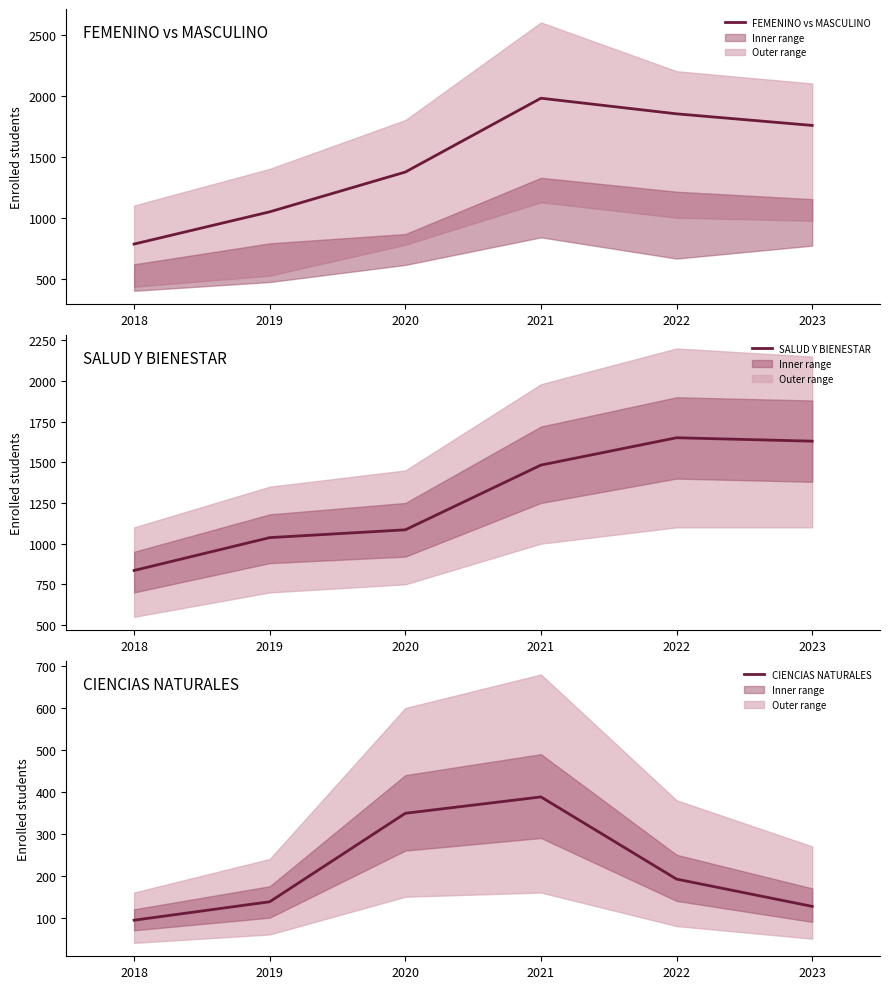

True or false: SALUD Y BIENESTAR has a value of 1336 at 2018.

False